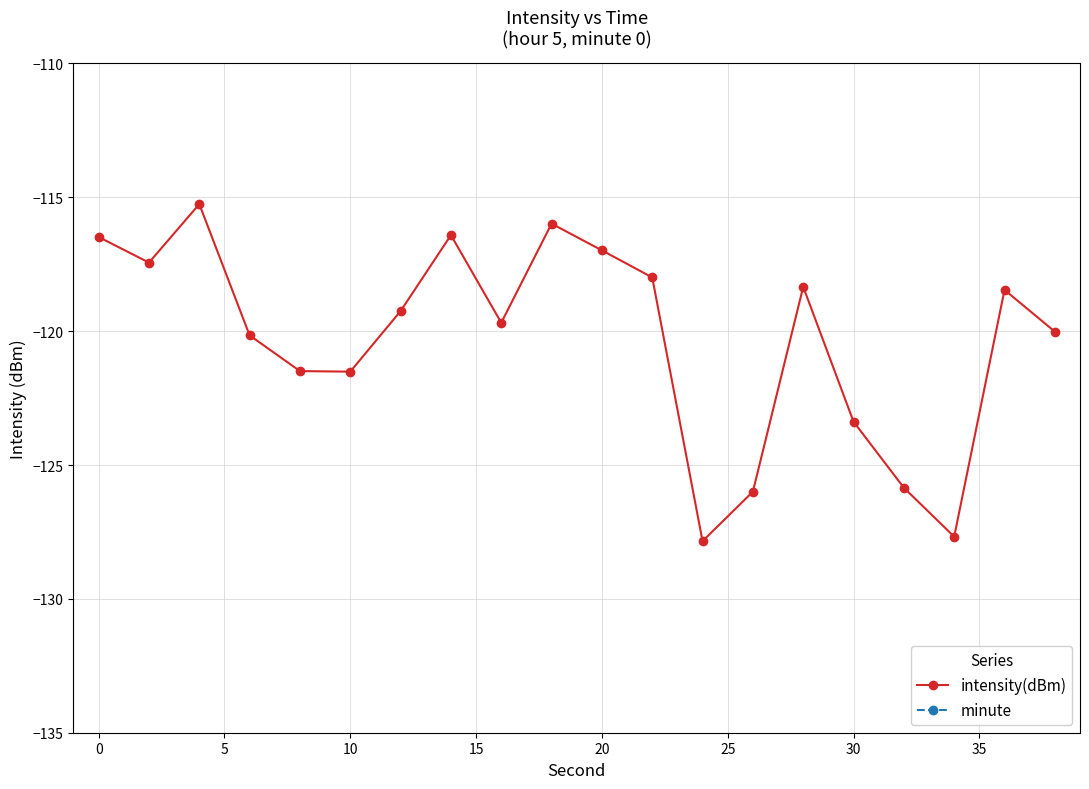

In intensity(dBm), how many points are lower than both neighbors (excluding endpoints)?

5